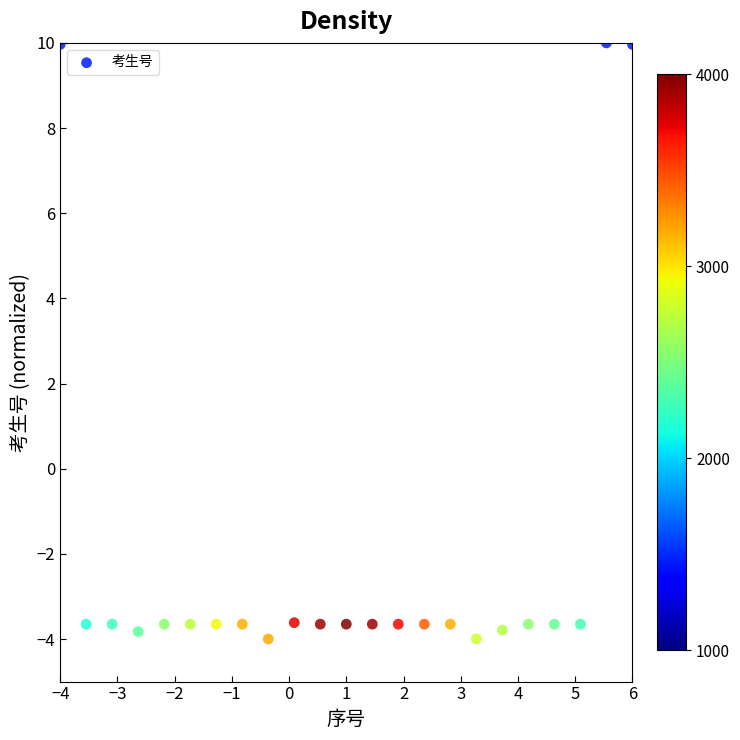

What is the range of X values (max minus min)?

10.0